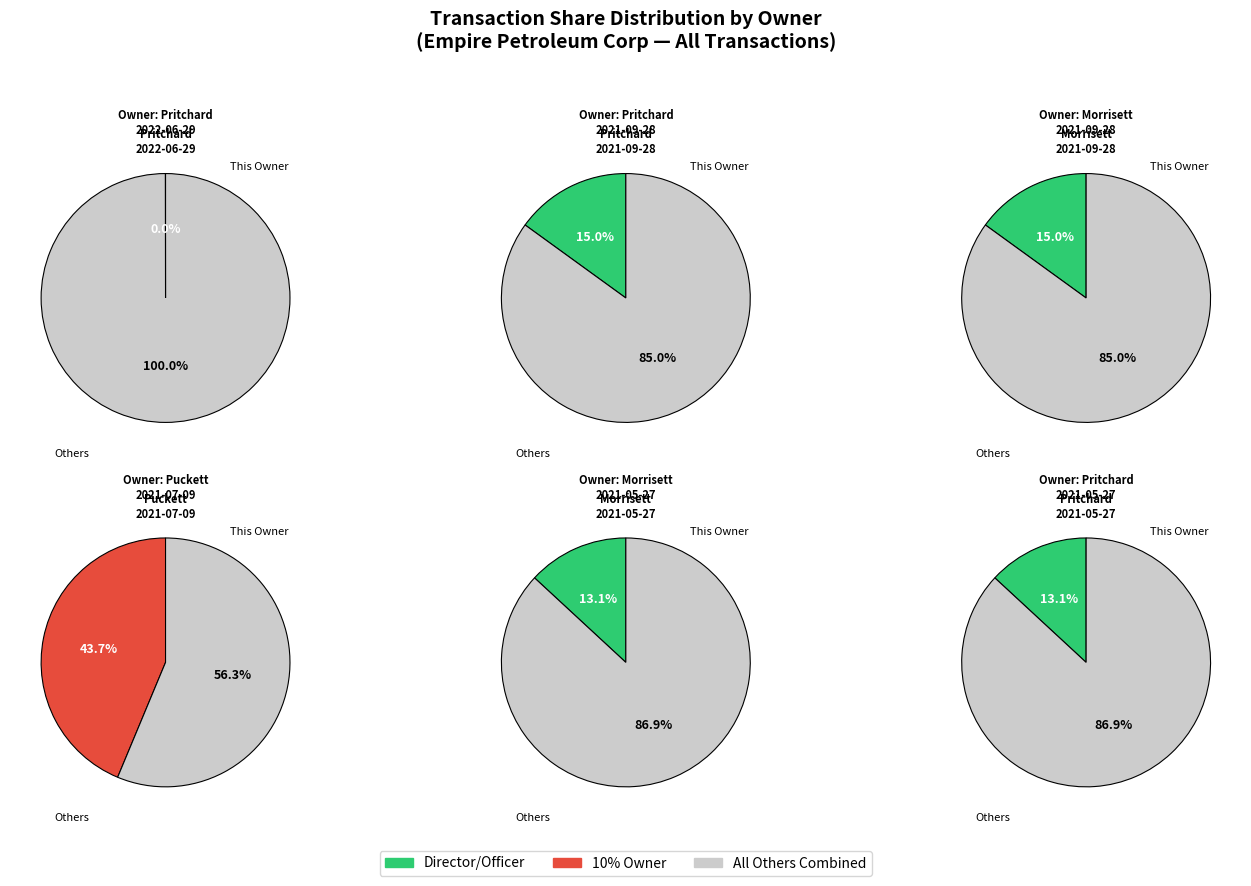

What percentage do Pritchard
2022-06-29 and Pritchard
2021-09-28 together represent?

15.0%